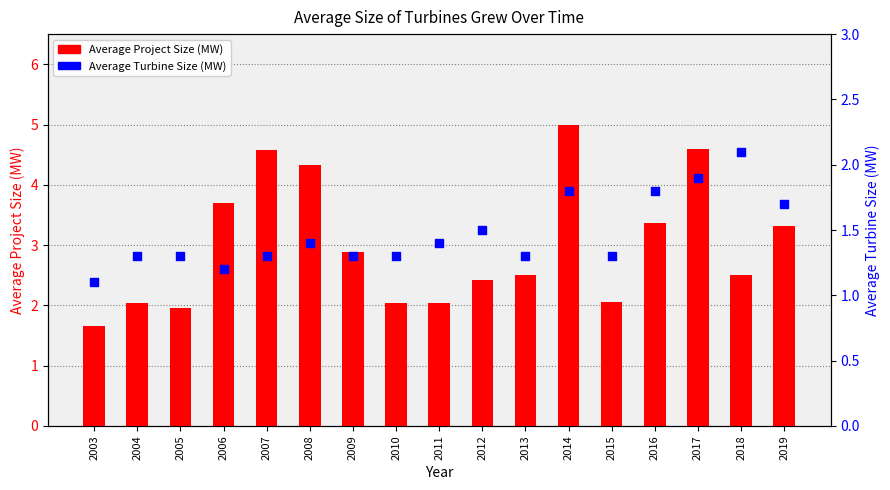

What are all the series names shown in the legend?

Average Project Size (MW), Average Turbine Size (MW)